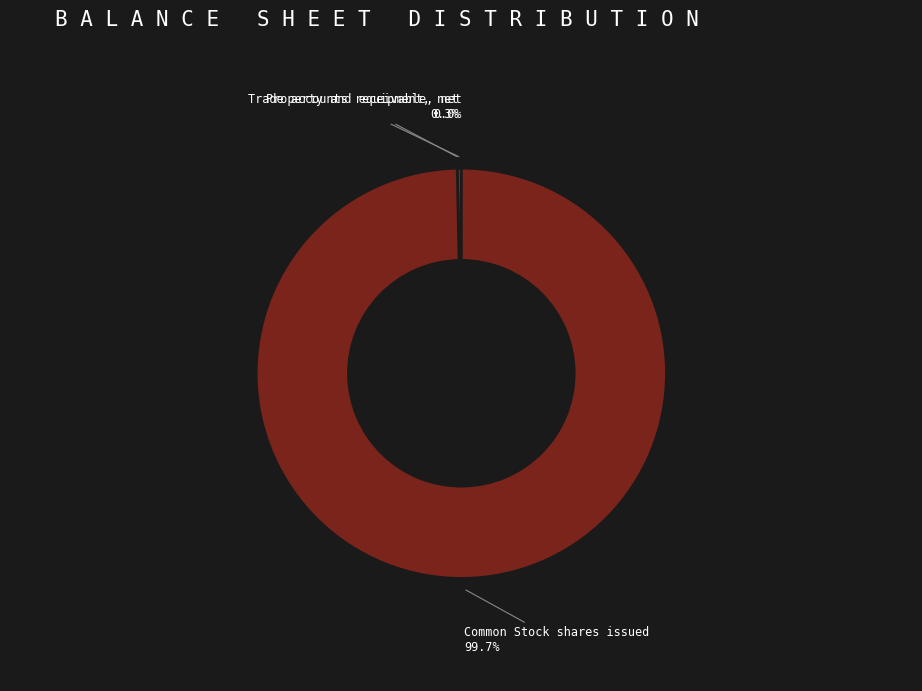

The Property and equipment, net slice represents 0% of the pie. True or false?

True